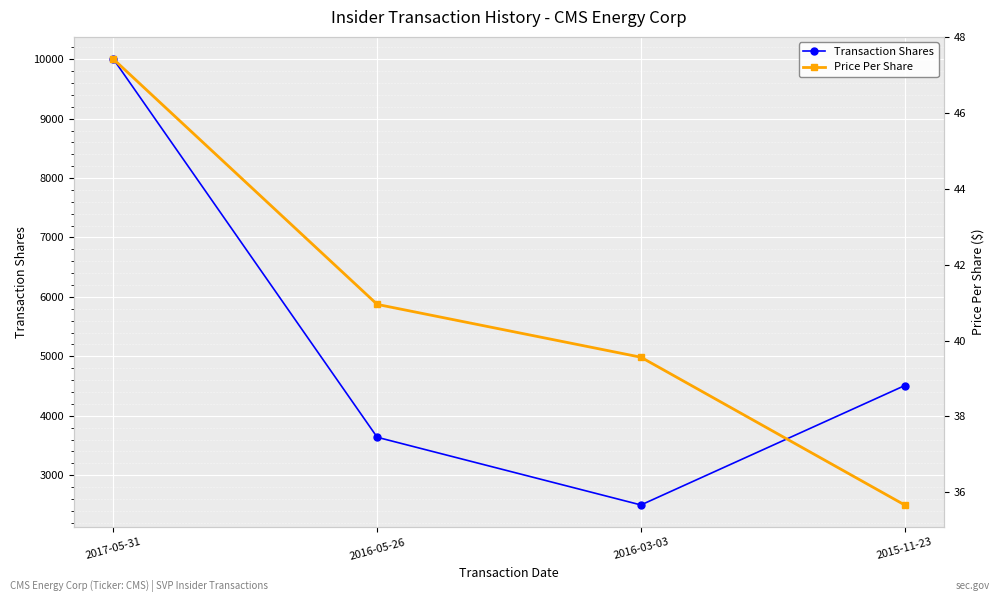

What is the difference between the maximum and minimum values in the Transaction Shares series?

7500